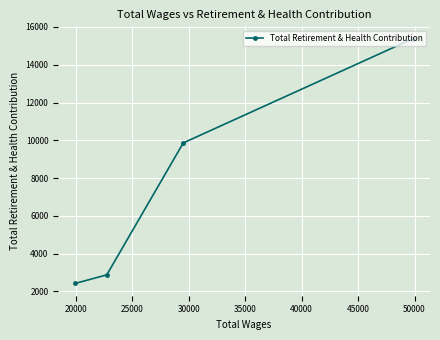

Reading right to left, what are all the values shown in this chart?

15384	9862	2878	2421